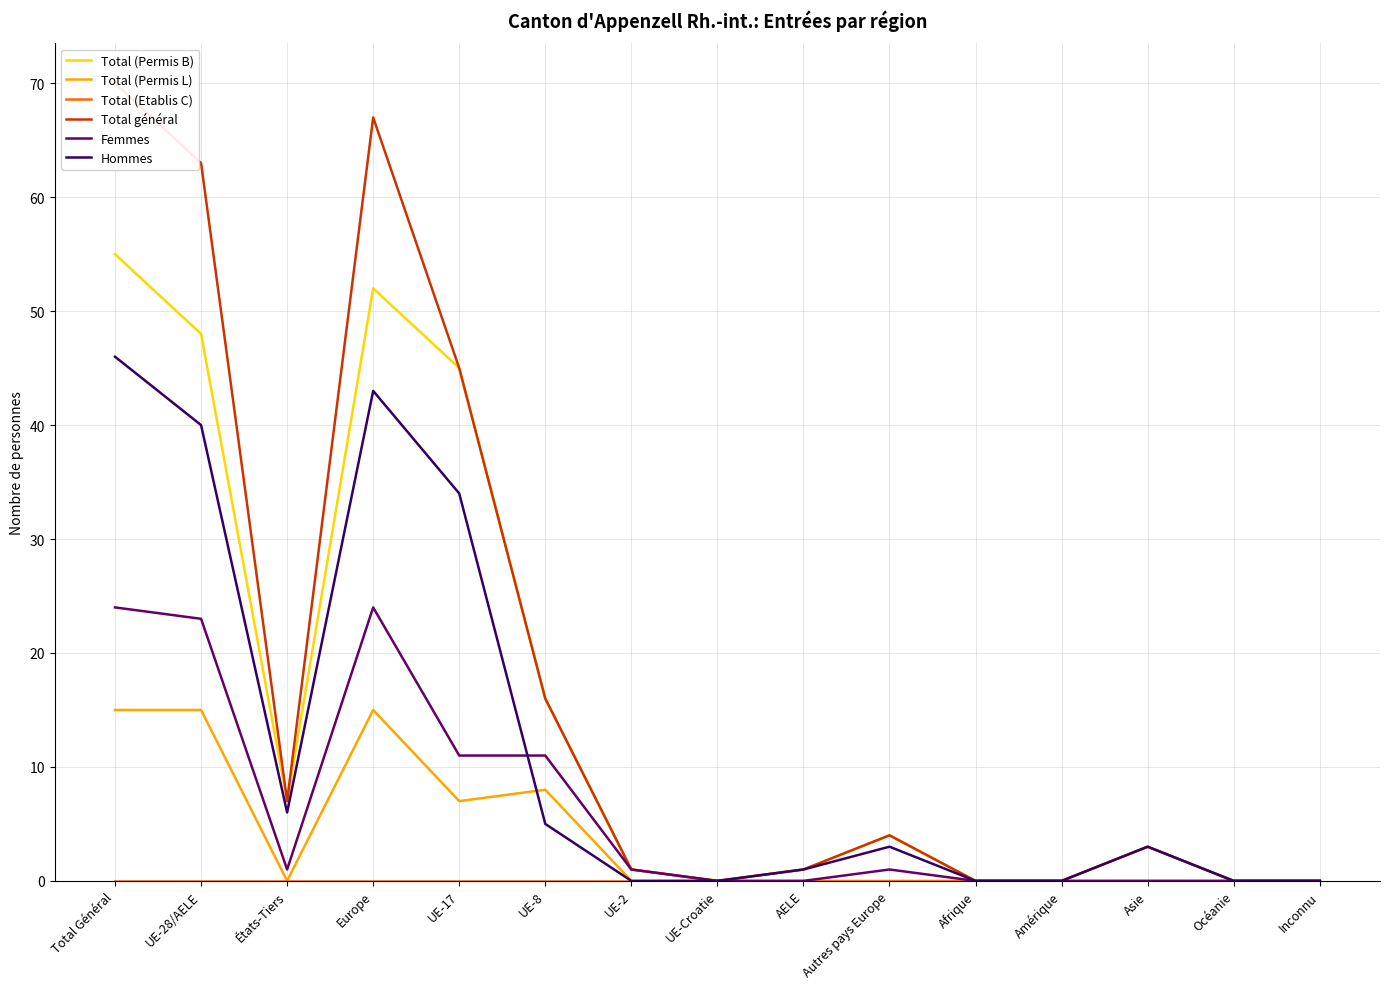

Where does the Femmes series first go above 1?

Total Général